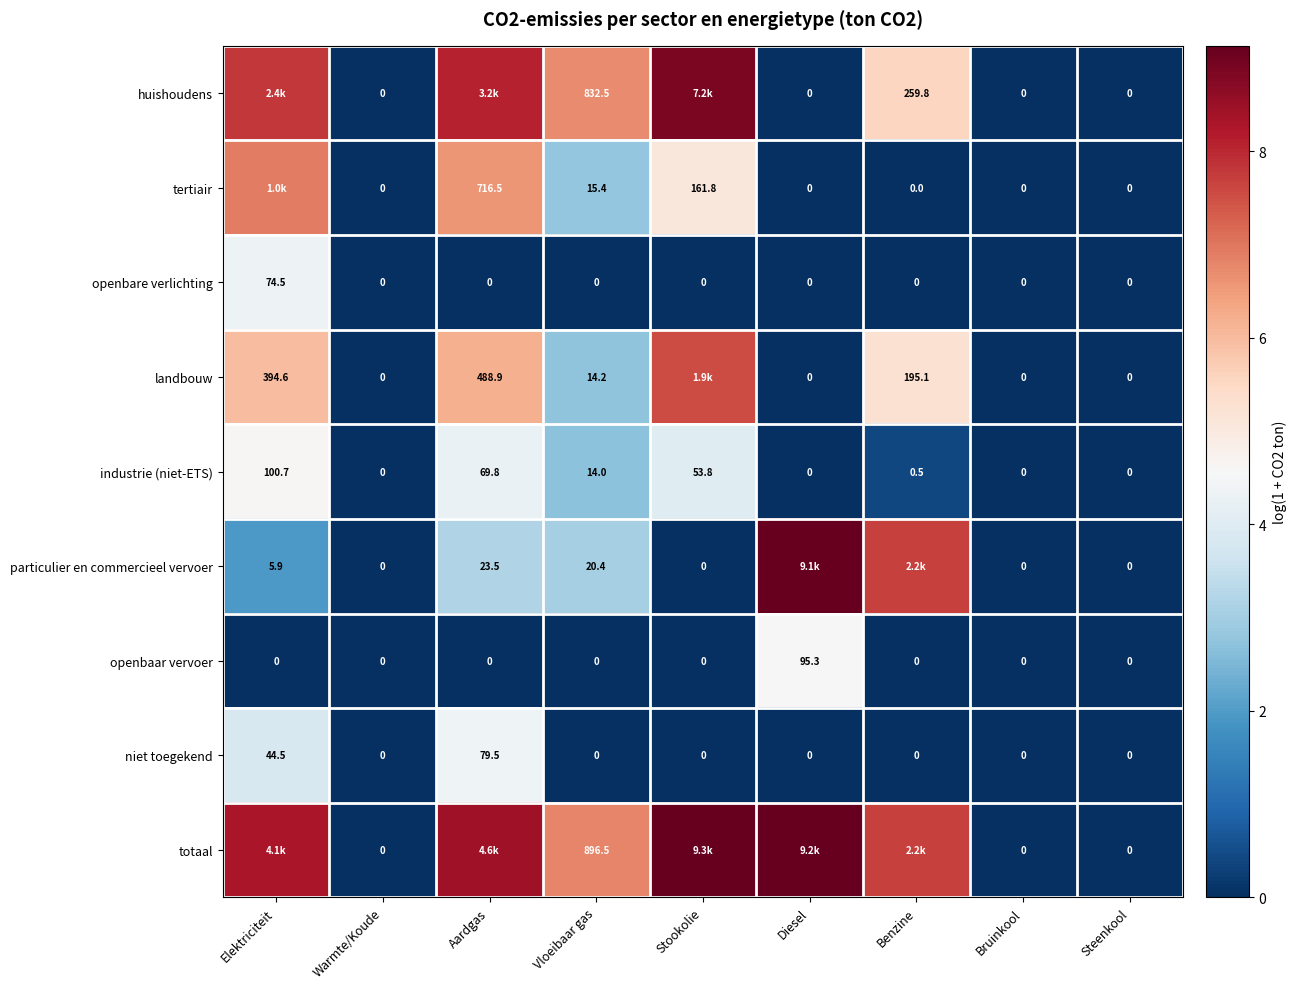

How many series are shown in this chart?

9